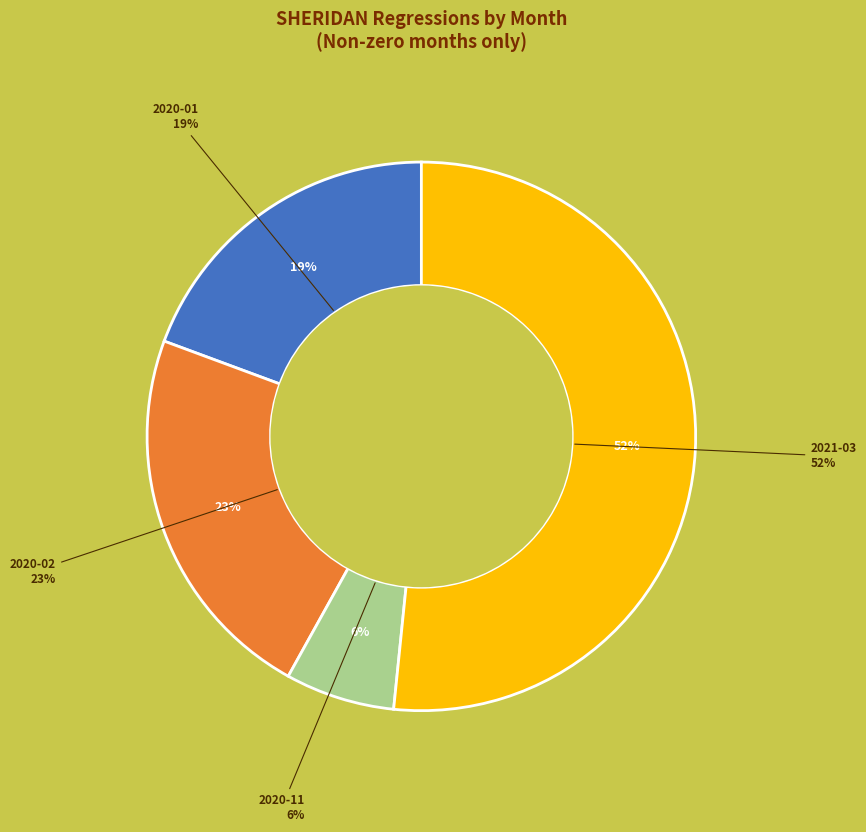

Is 2020-01 the majority of the pie?

No